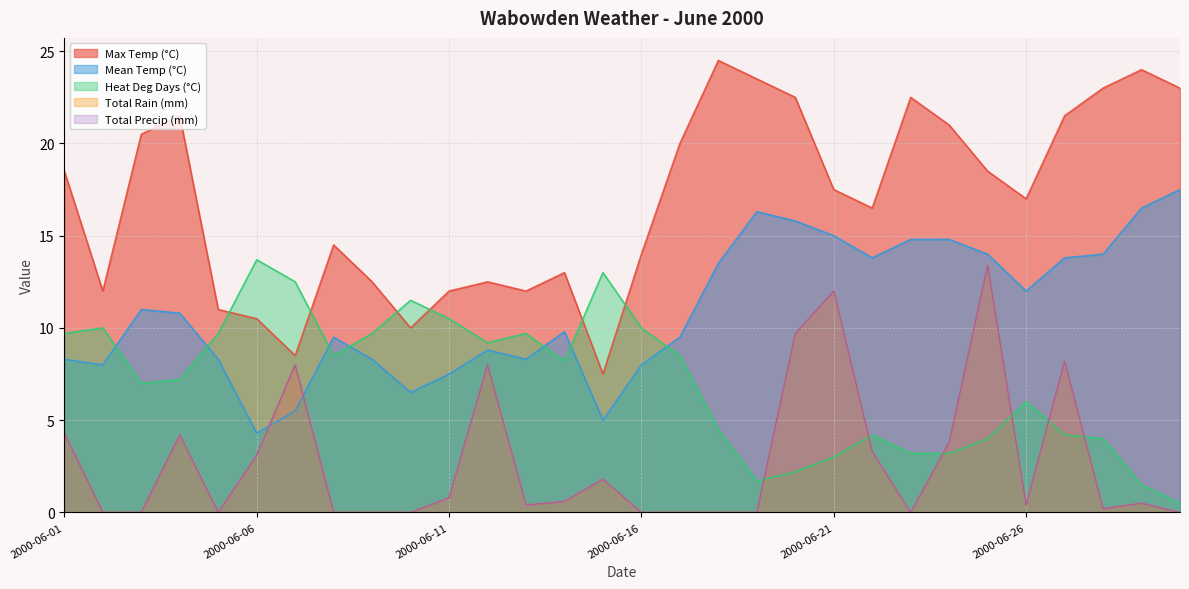

What is the value of the Total Rain (mm) point at the 11th from the left?

0.8